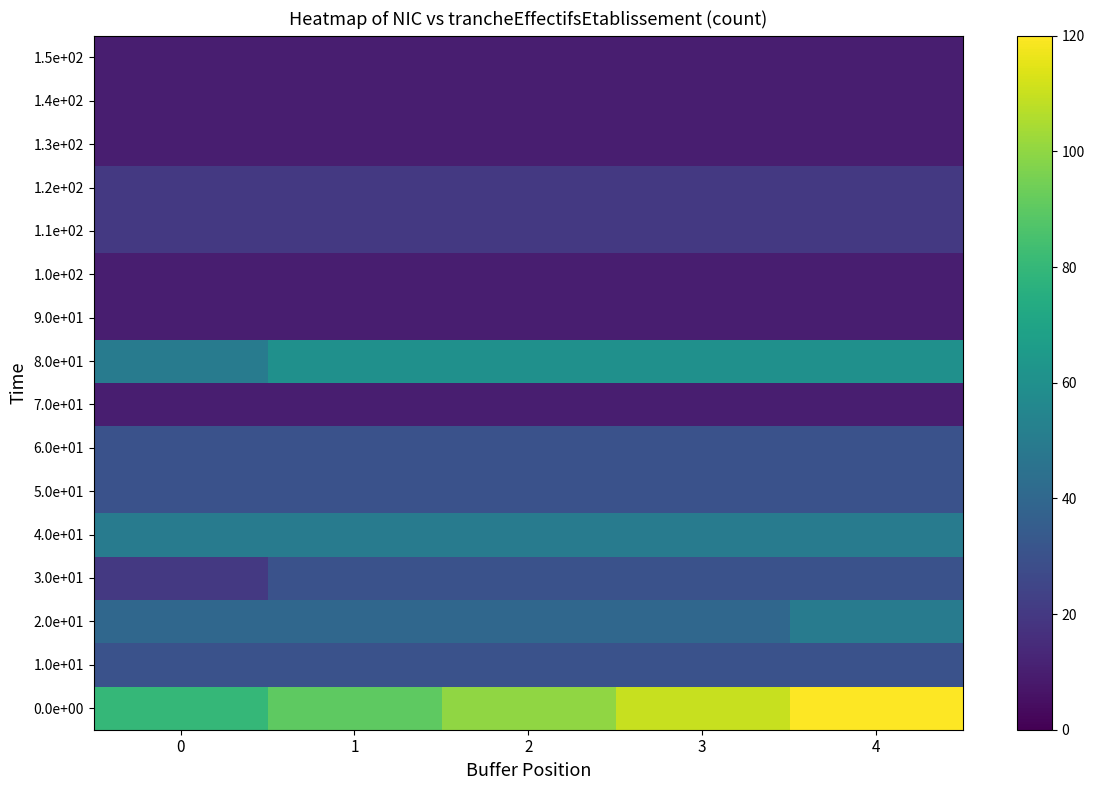

What is the greatest value displayed?

120